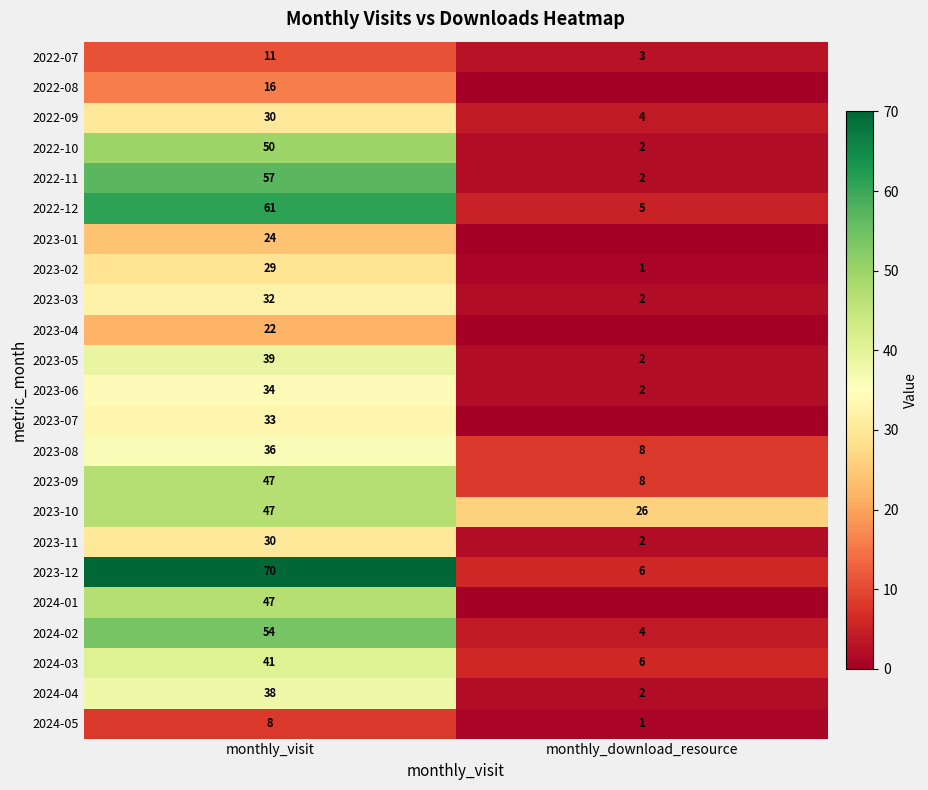

What is the highest value of the 2023-11 series?

30